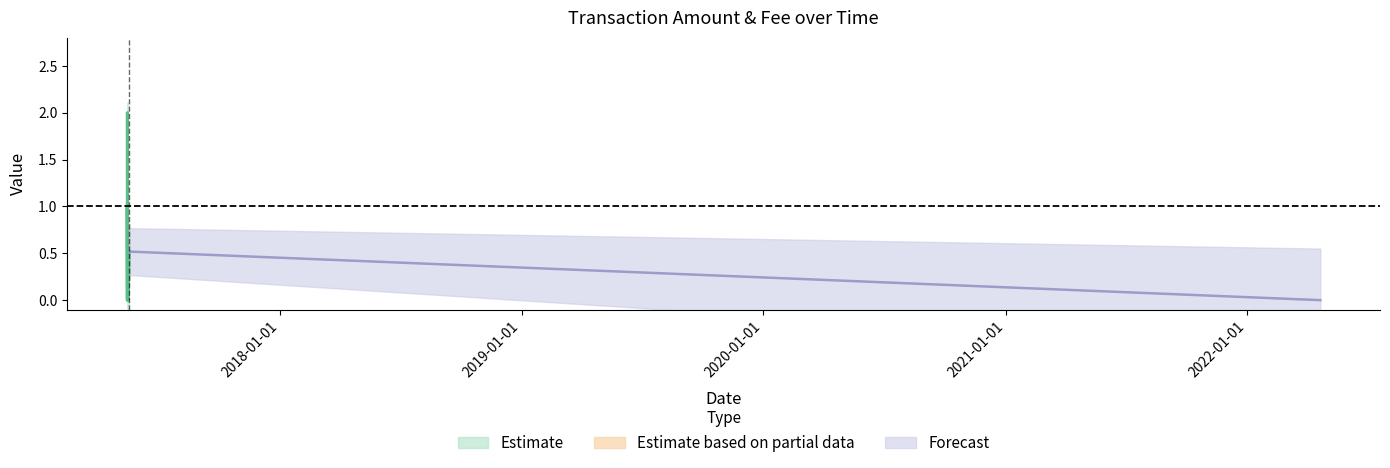

What is the sum of the Fee values at 2017-05-17 05:03:56 and 2017-05-18 13:49:31?

2.0